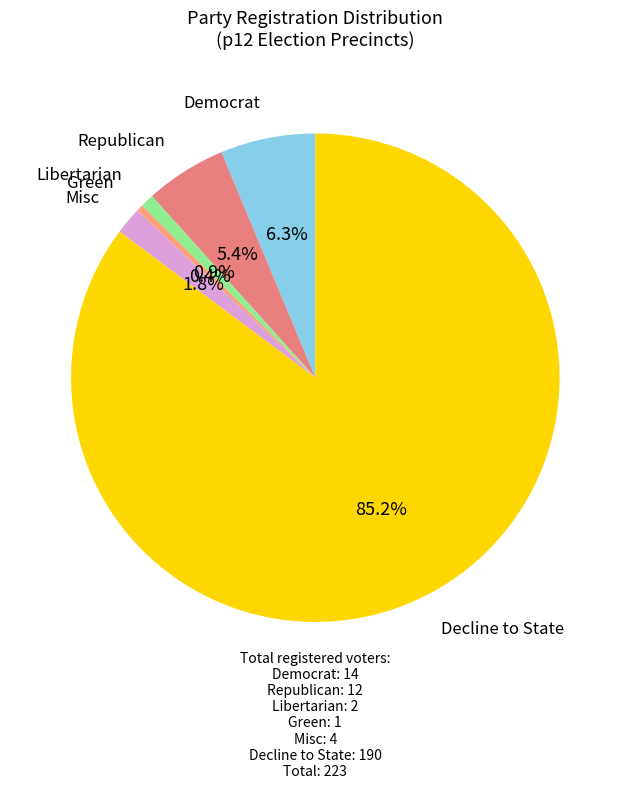

What percentage is NOT represented by Misc?

98.2%